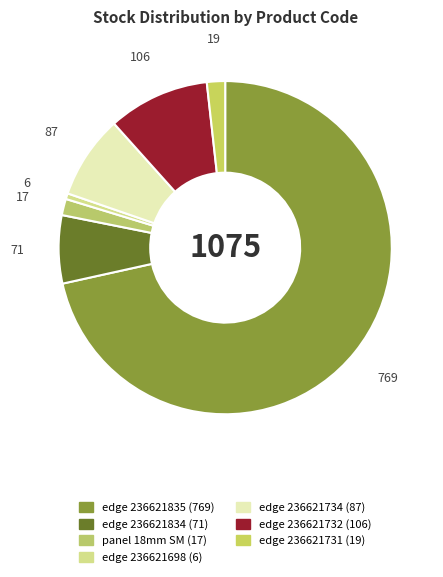

Count the number of slices in the pie.

7